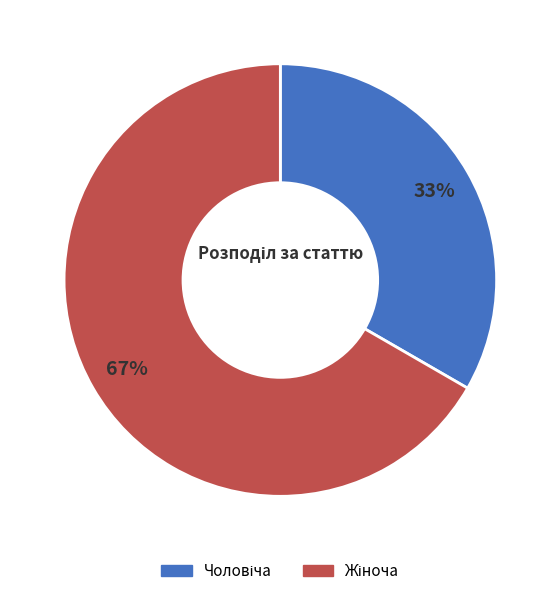

Is there any slice that represents more than half of the pie?

Yes